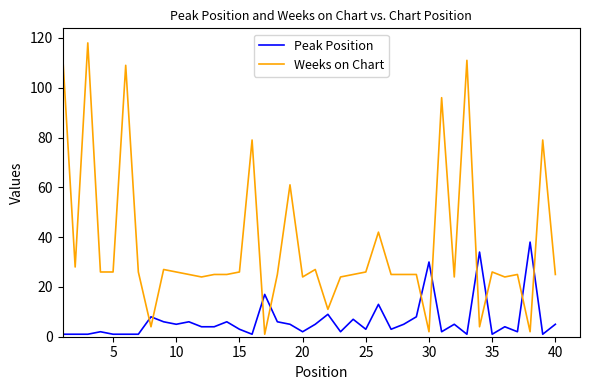

Rank the series by their average value, from highest to lowest.

Weeks on Chart, Peak Position